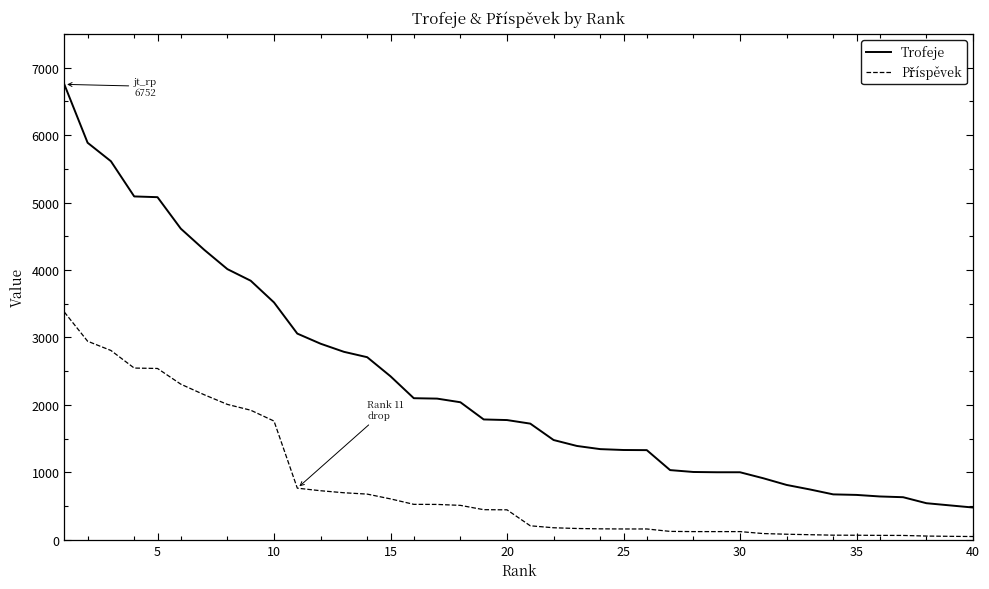

Does the chart have visible grid lines?

No